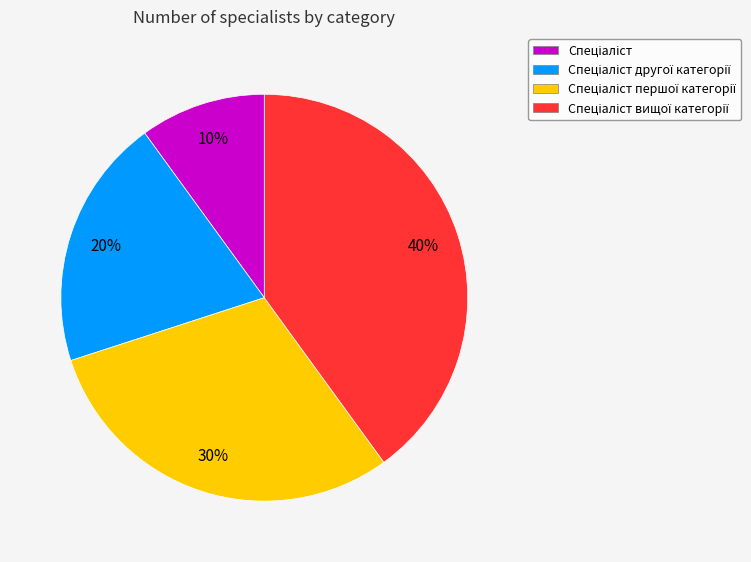

To the nearest percent, what is the average slice percentage?

25%